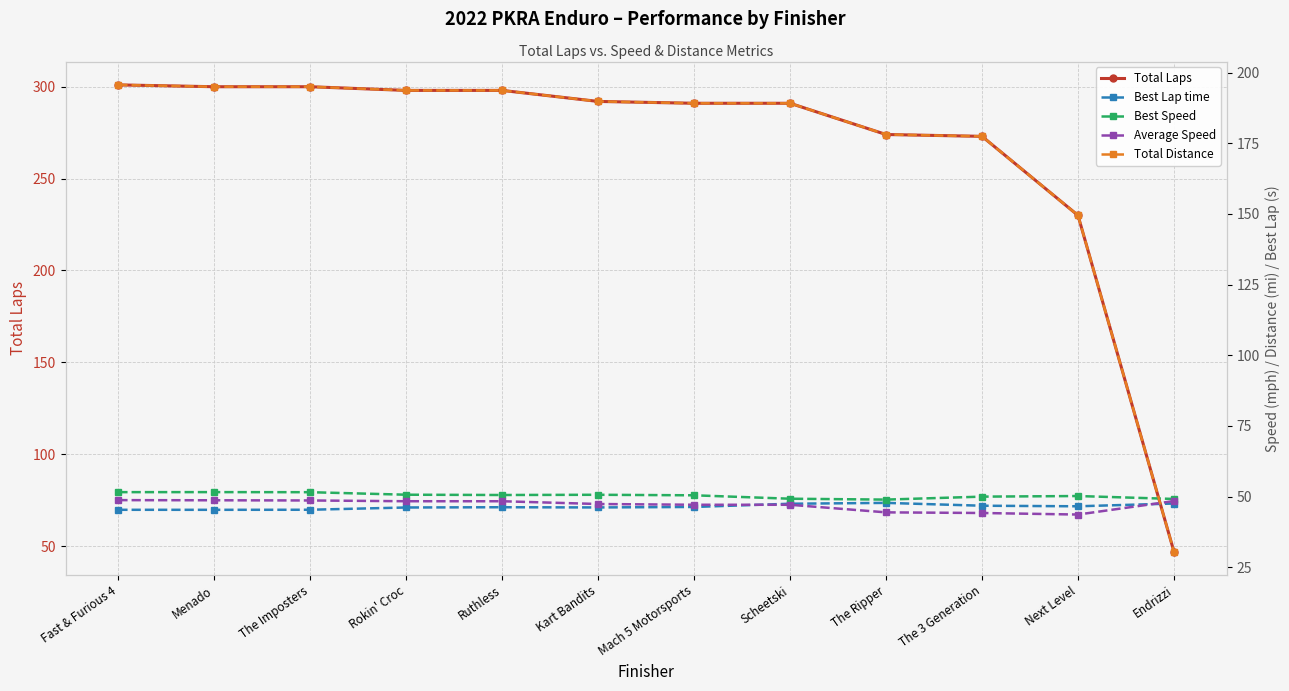

True or false: Total Laps has a value of 68.4 at Endrizzi.

False